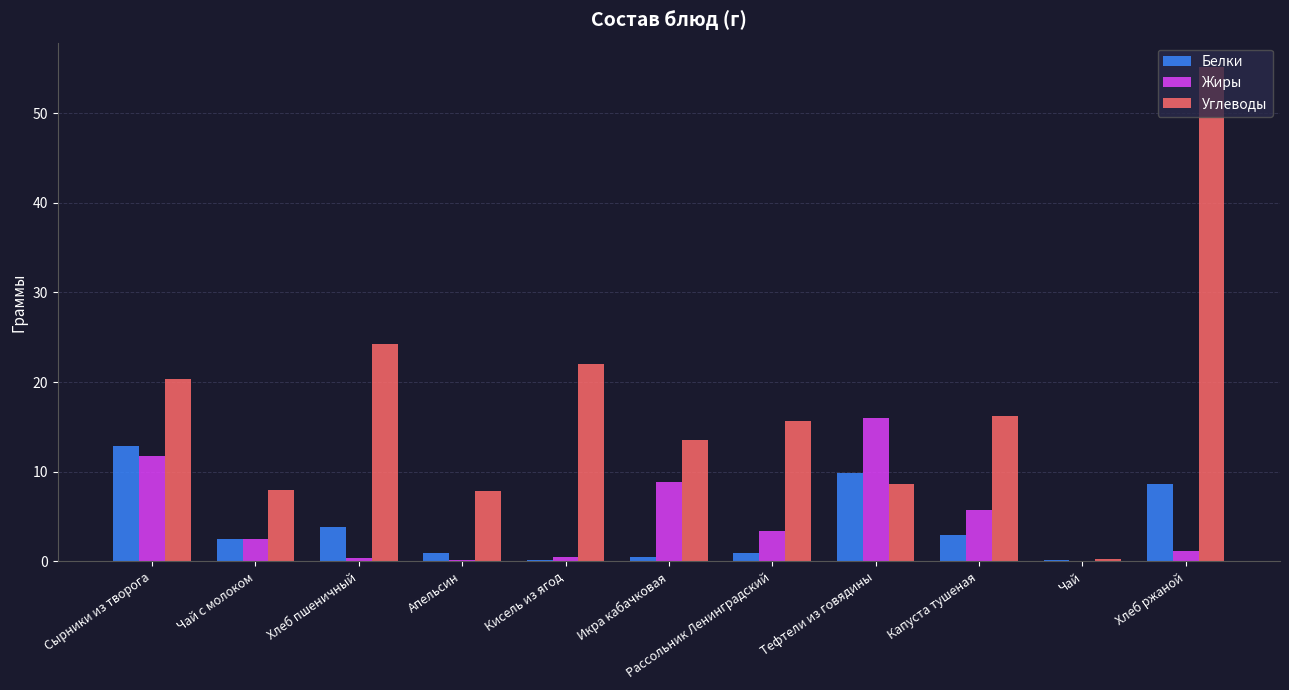

What is the spread (max minus min) of values at Икра кабачковая?

13.0